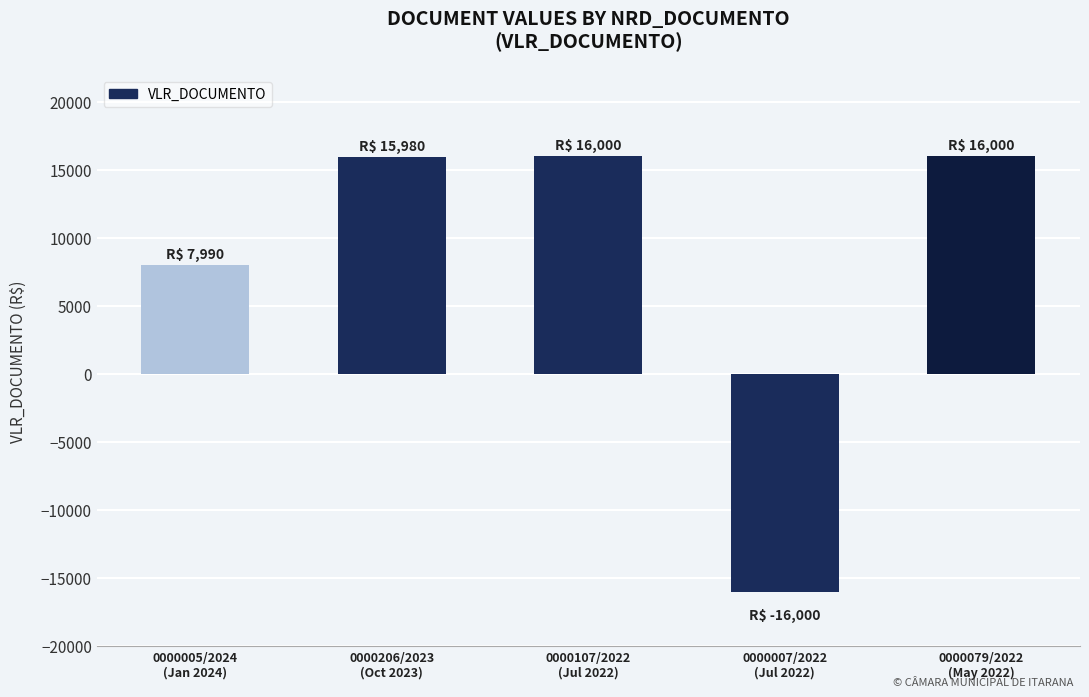

Does the chart contain any negative values?

Yes